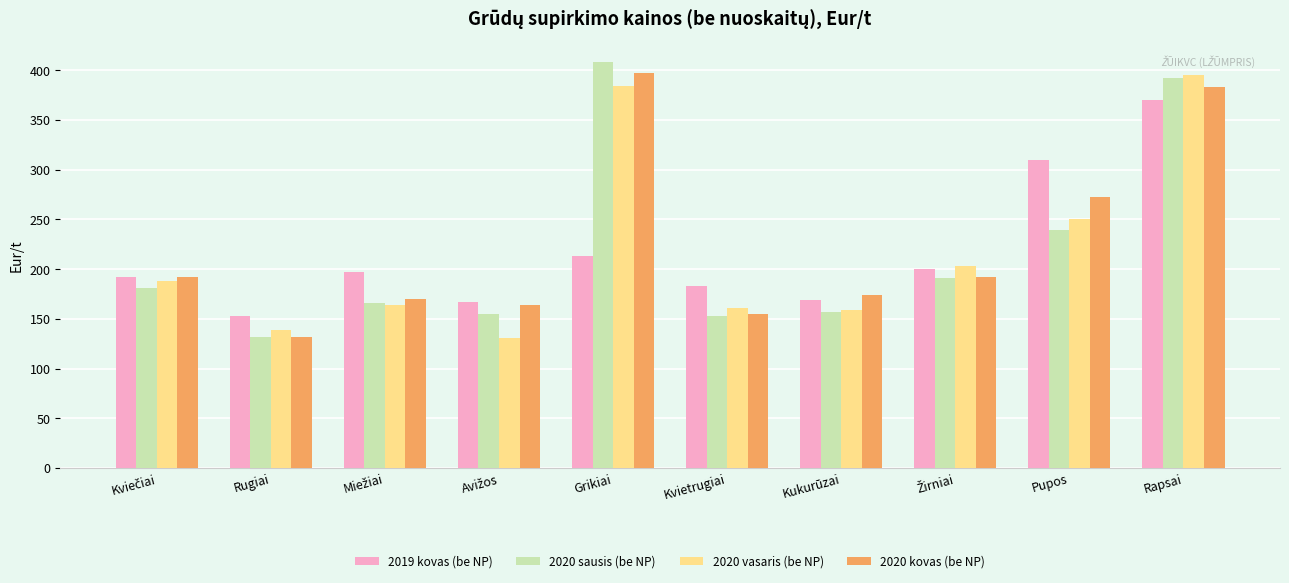

What is the label of the 2nd bar from the right?

Pupos